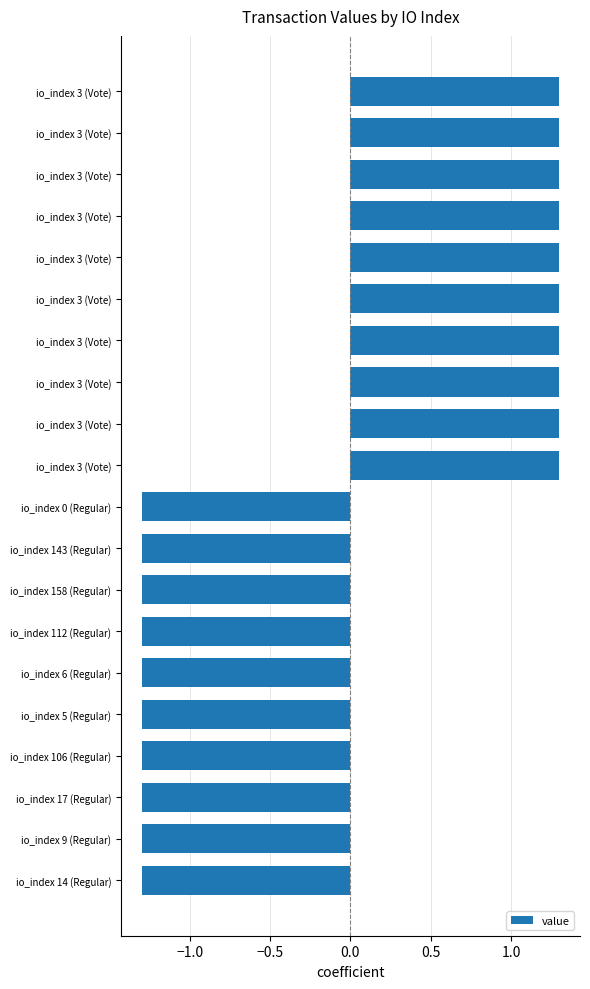

How many bars are there in total?

20